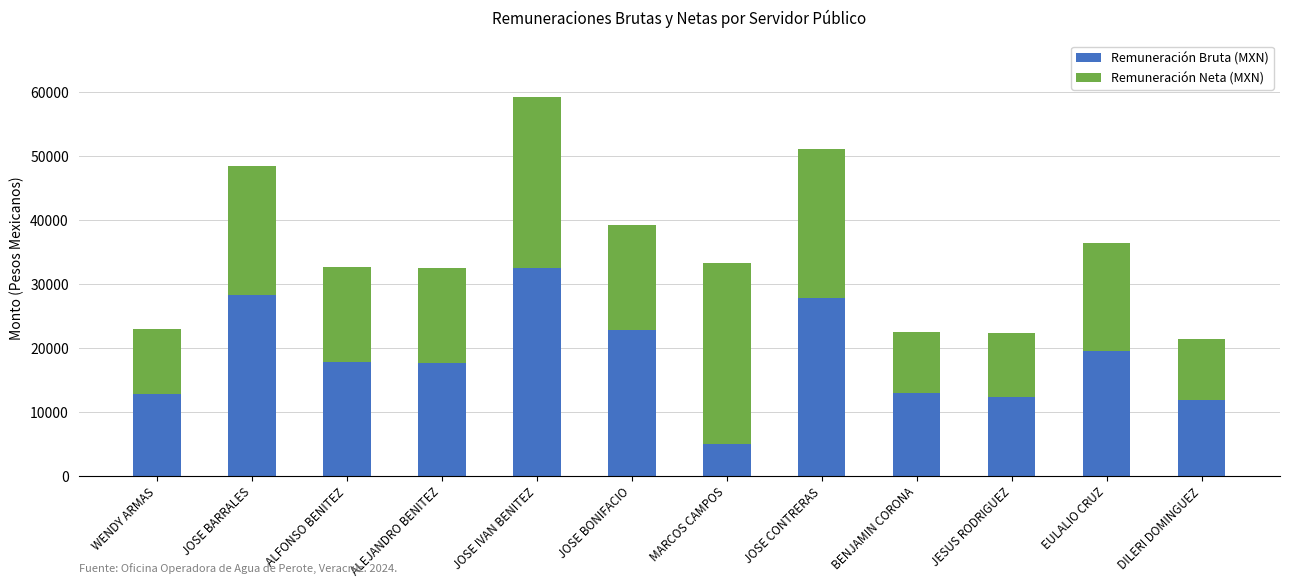

The Remuneración Bruta (MXN) series shows 10257.4 at ALFONSO BENITEZ. True or false?

False